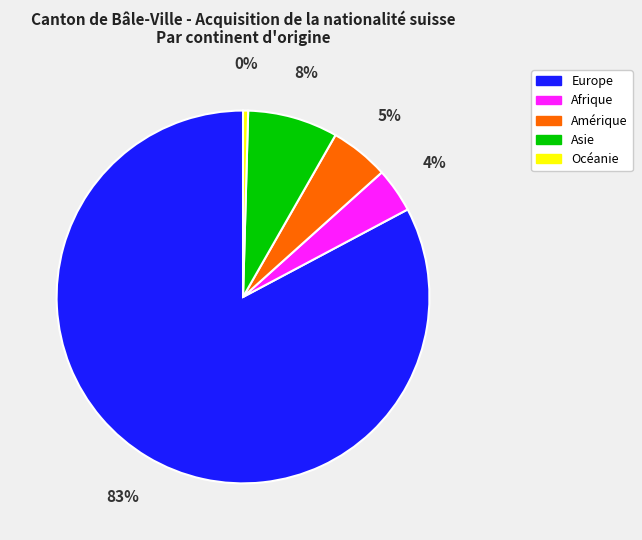

Between Amérique and Océanie, which is larger?

Amérique